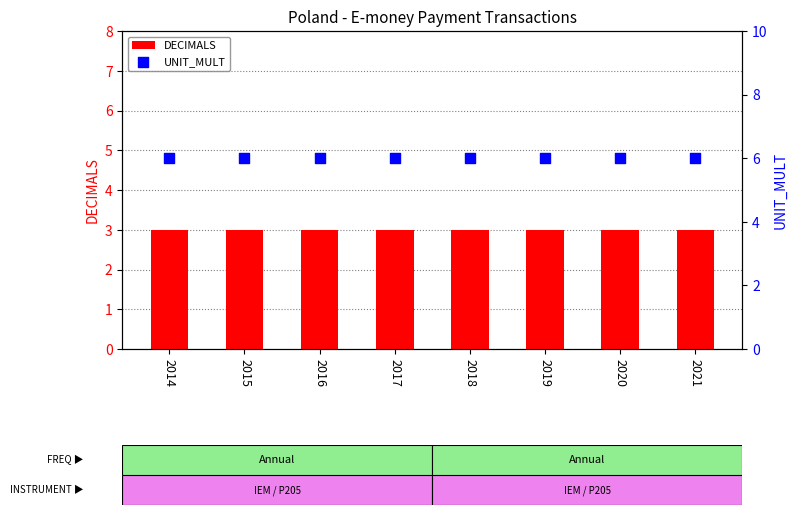

Is the value of UNIT_MULT at 2019 greater than the value of DECIMALS at 2016?

Yes